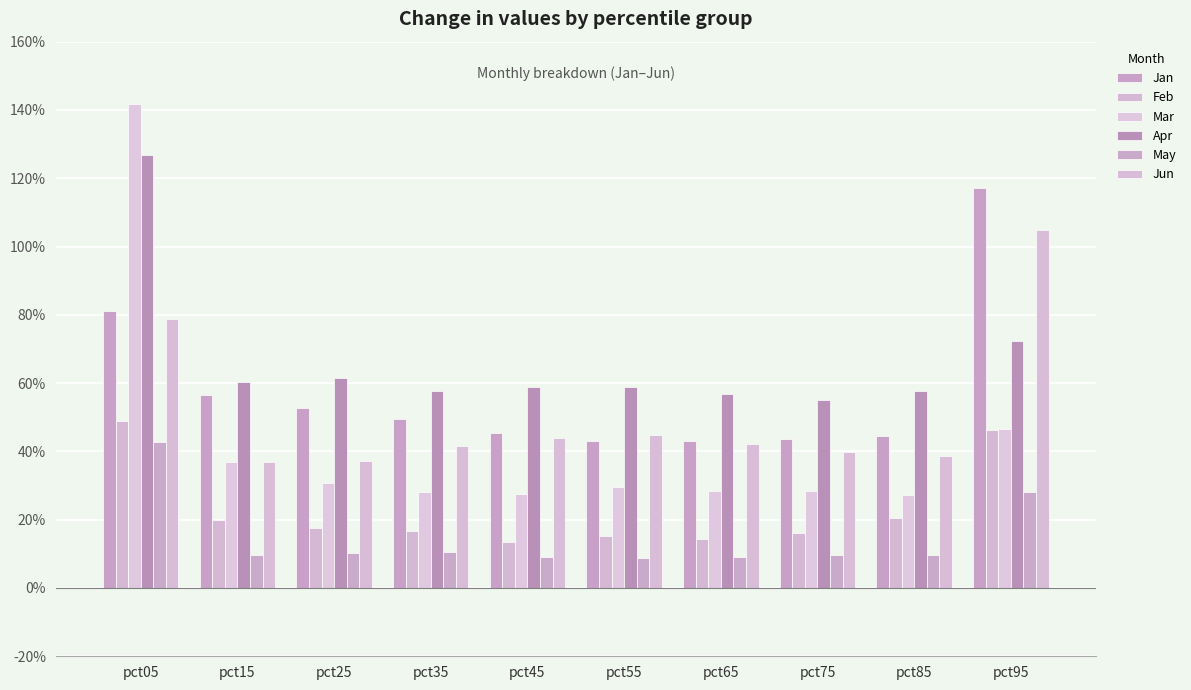

Which series has the largest total across all categories?

Apr